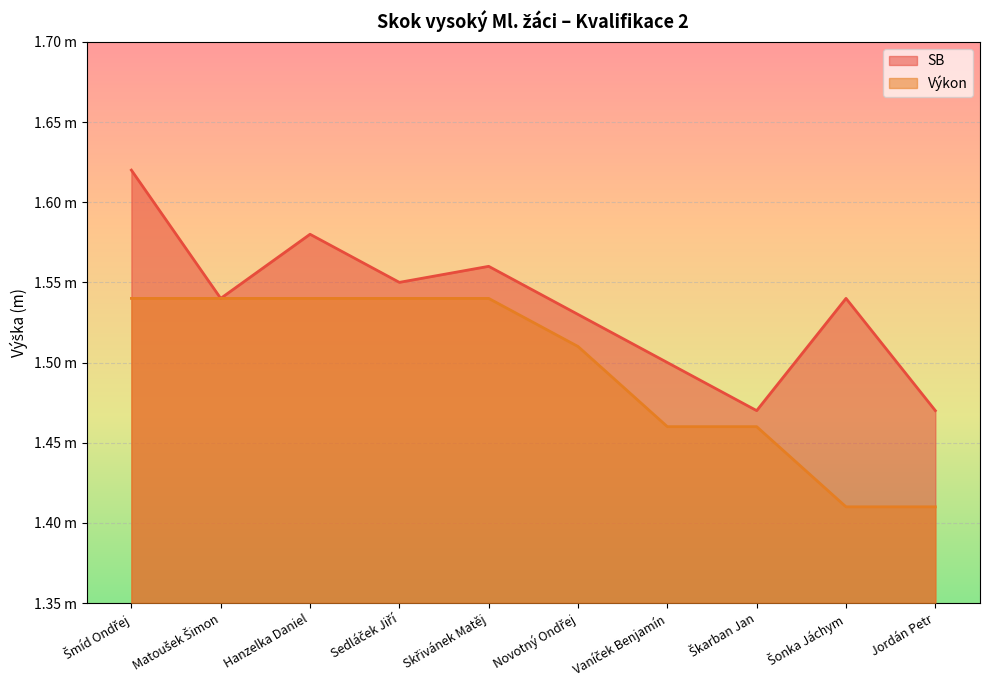

What is the difference between the SB values at Skřivánek Matěj and Šmíd Ondřej?

0.1